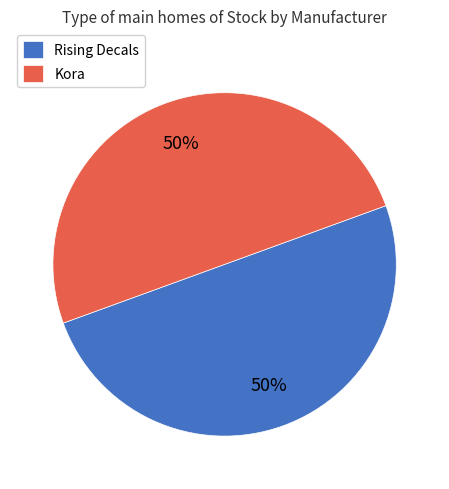

To the nearest percent, what portion does Kora represent?

50%